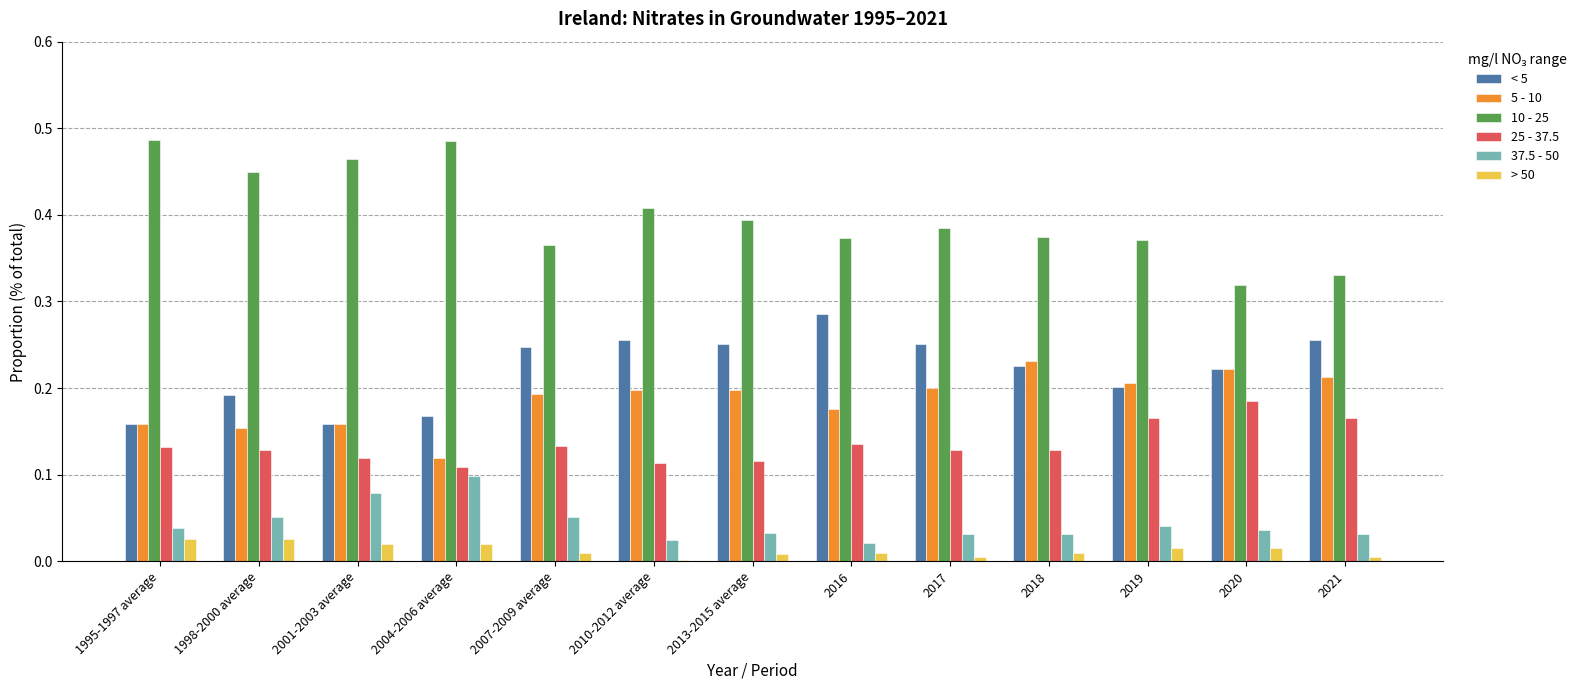

Are the bars horizontal?

No